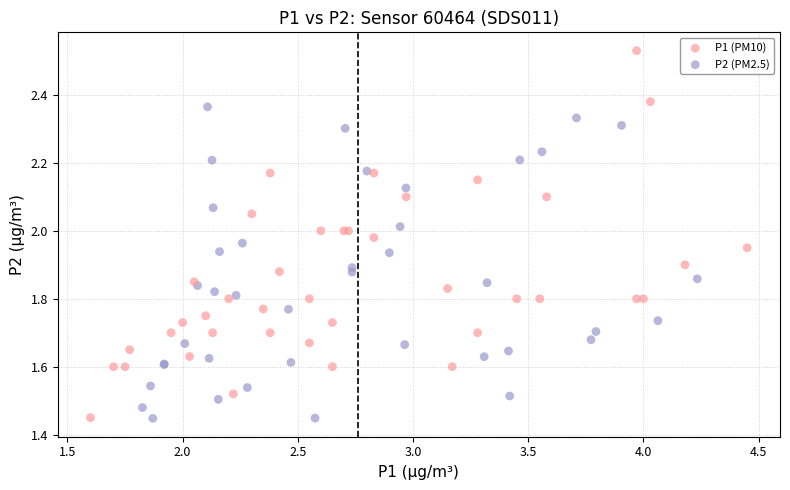

Which series has the largest Y range (max minus min)?

P1 (PM10)